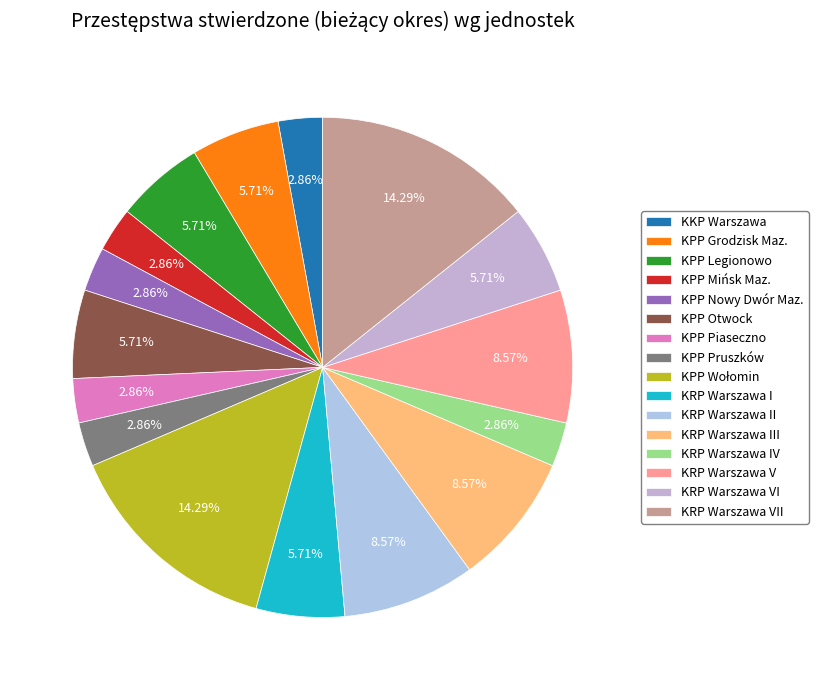

How many segments does this pie chart have?

16